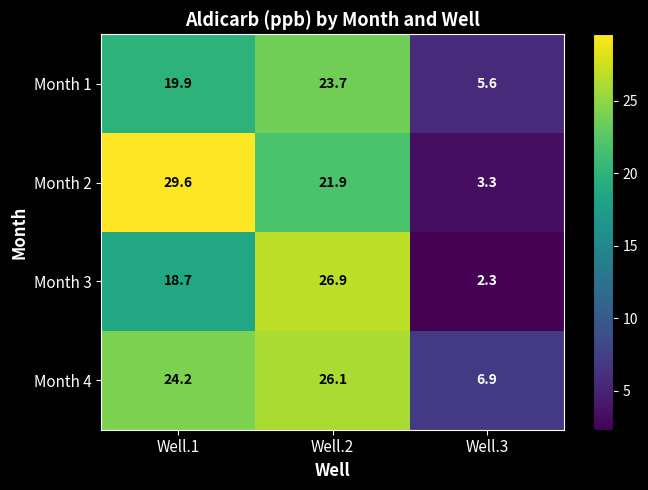

What is the difference between the second highest and minimum values in the Month 1 series?

14.3